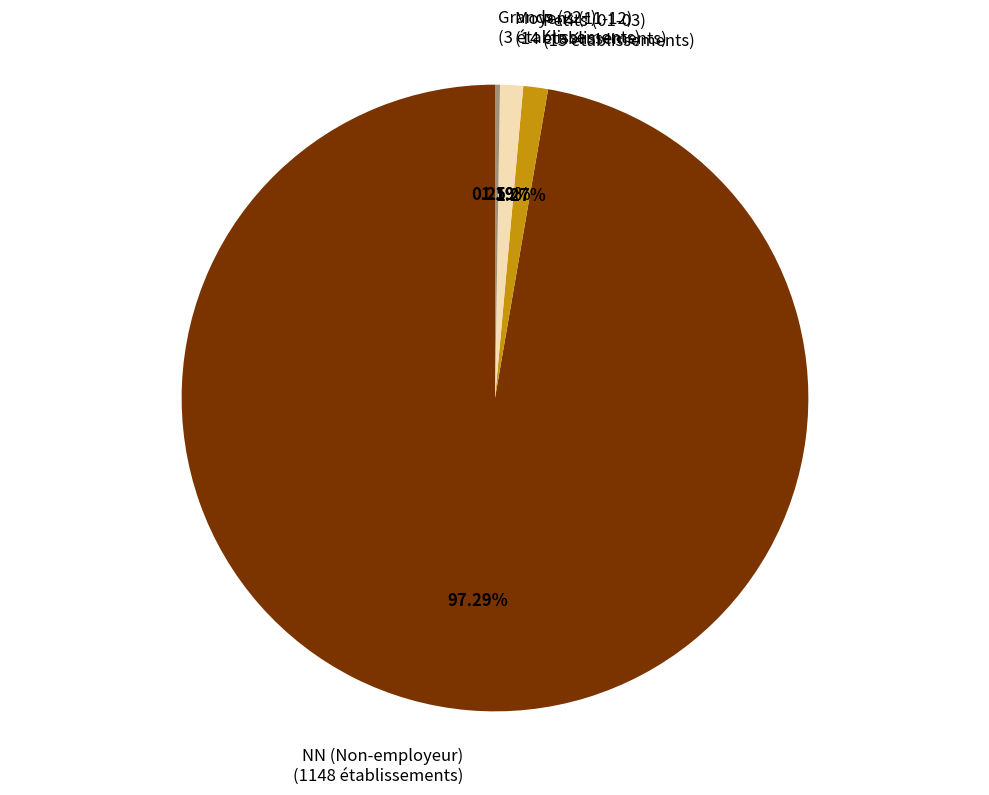

Which has a higher value, Petits (01-03) (15 établissements) or NN (Non-employeur) (1148 établissements)?

NN (Non-employeur) (1148 établissements)